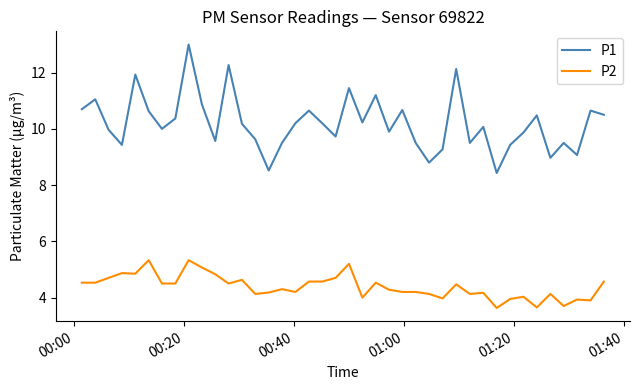

How many lines are shown in the chart?

2